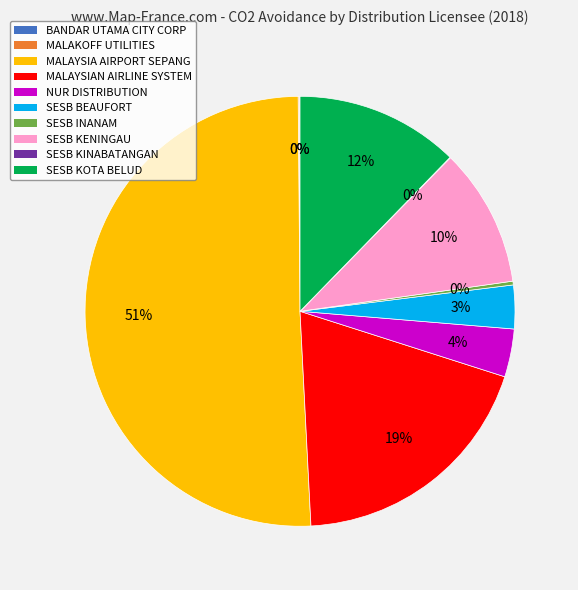

To the nearest percent, what is the average slice percentage?

10%